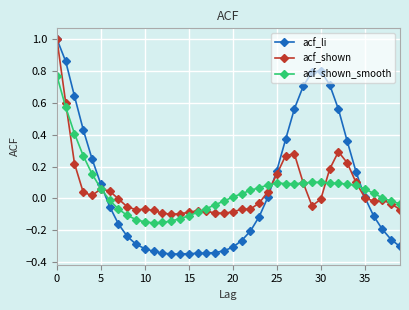

What is the maximum value for acf_shown?

1.0